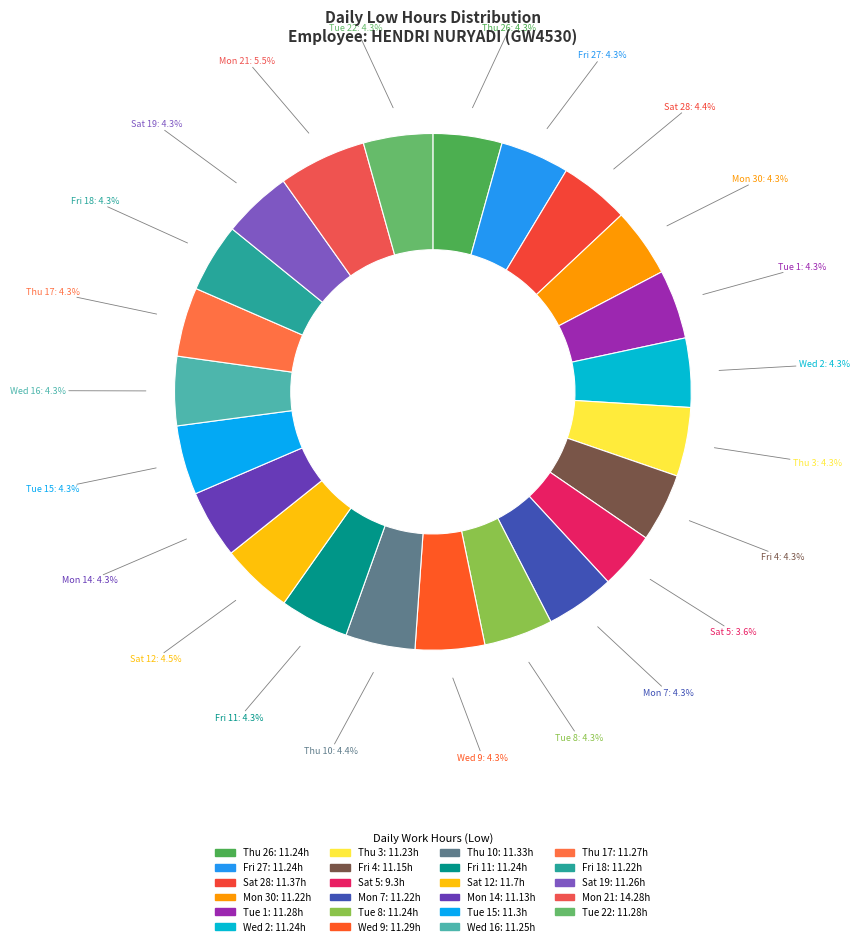

Count the number of slices in the pie.

23